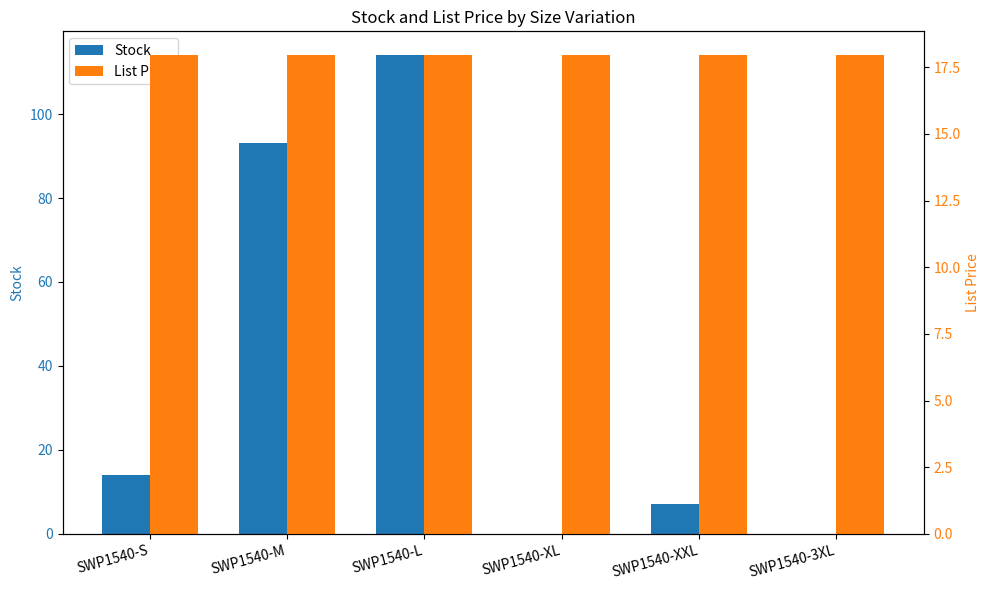

Is it true that Stock equals 0.0 at SWP1540-3XL?

True